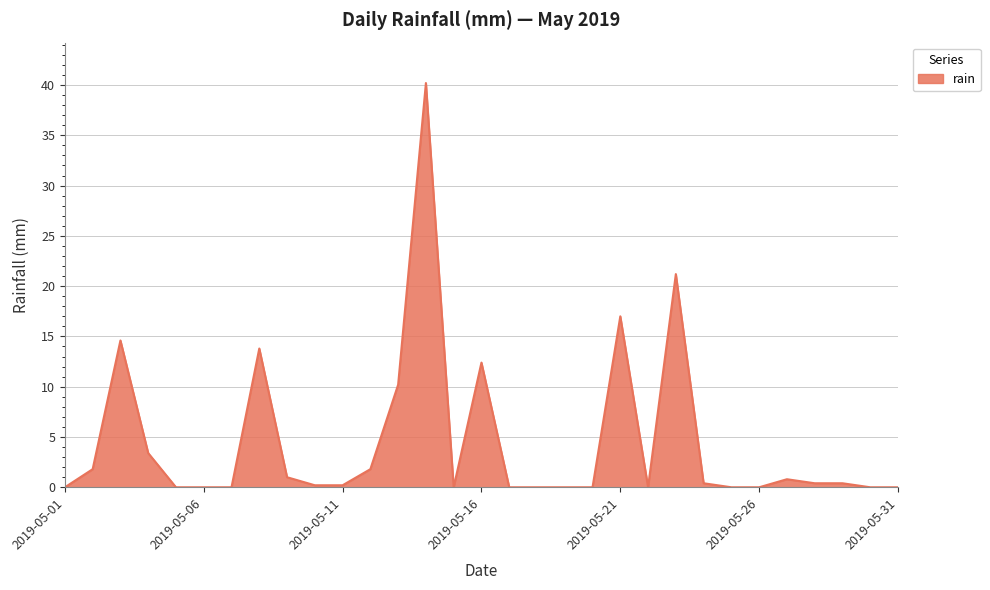

What is the difference between the maximum and minimum values?

40.2